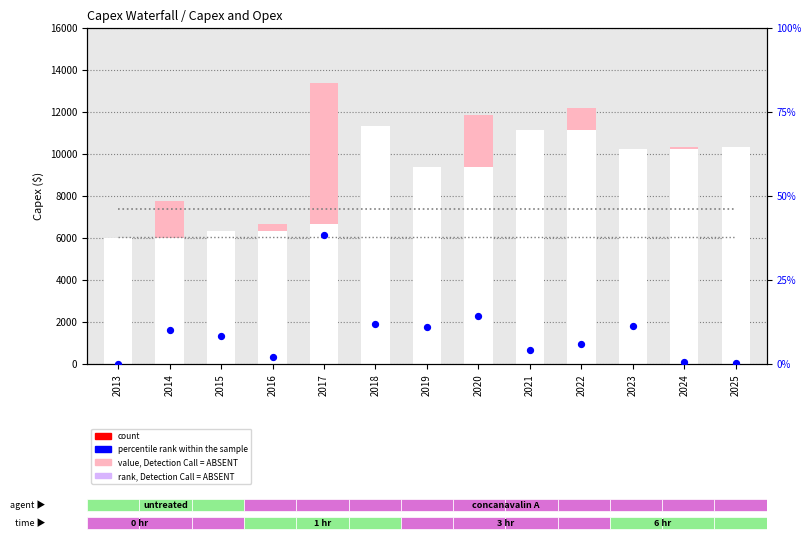

At which category is the sum across all series the highest?

2017